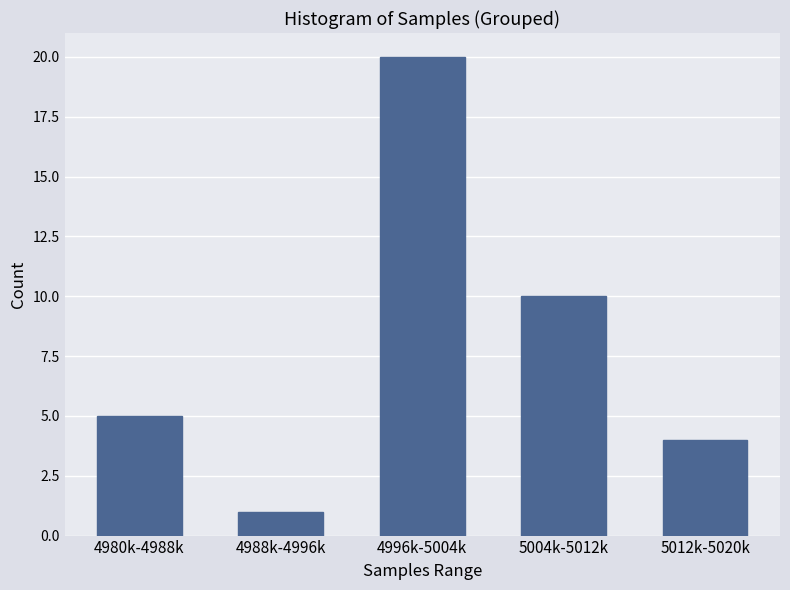

Reading left to right, transcribe all the data shown in this chart.

4980k-4988k=5	4988k-4996k=1	4996k-5004k=20	5004k-5012k=10	5012k-5020k=4